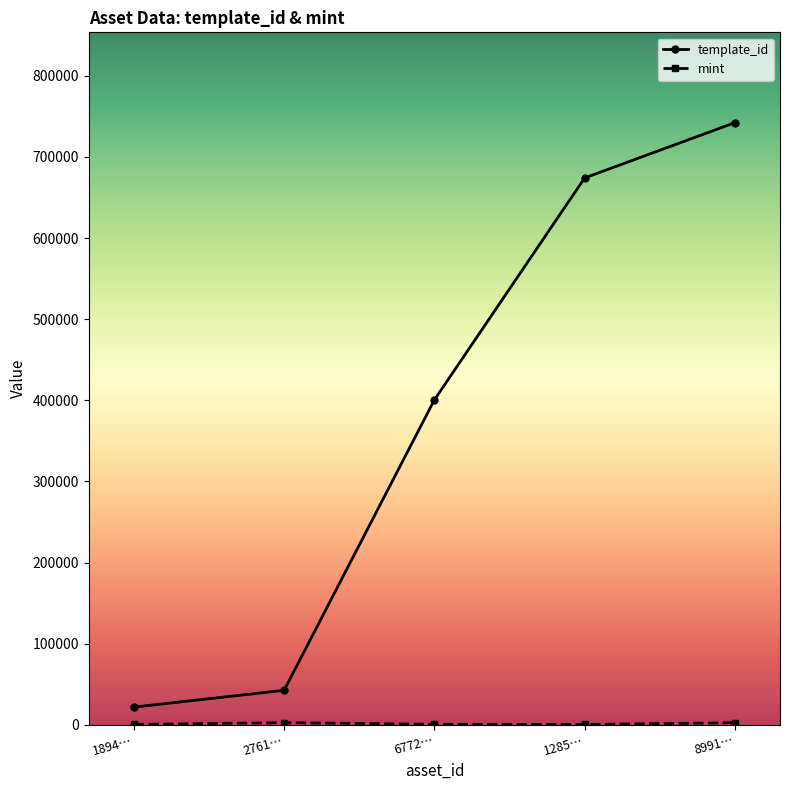

At how many categories does at least one series exceed 27015?

4